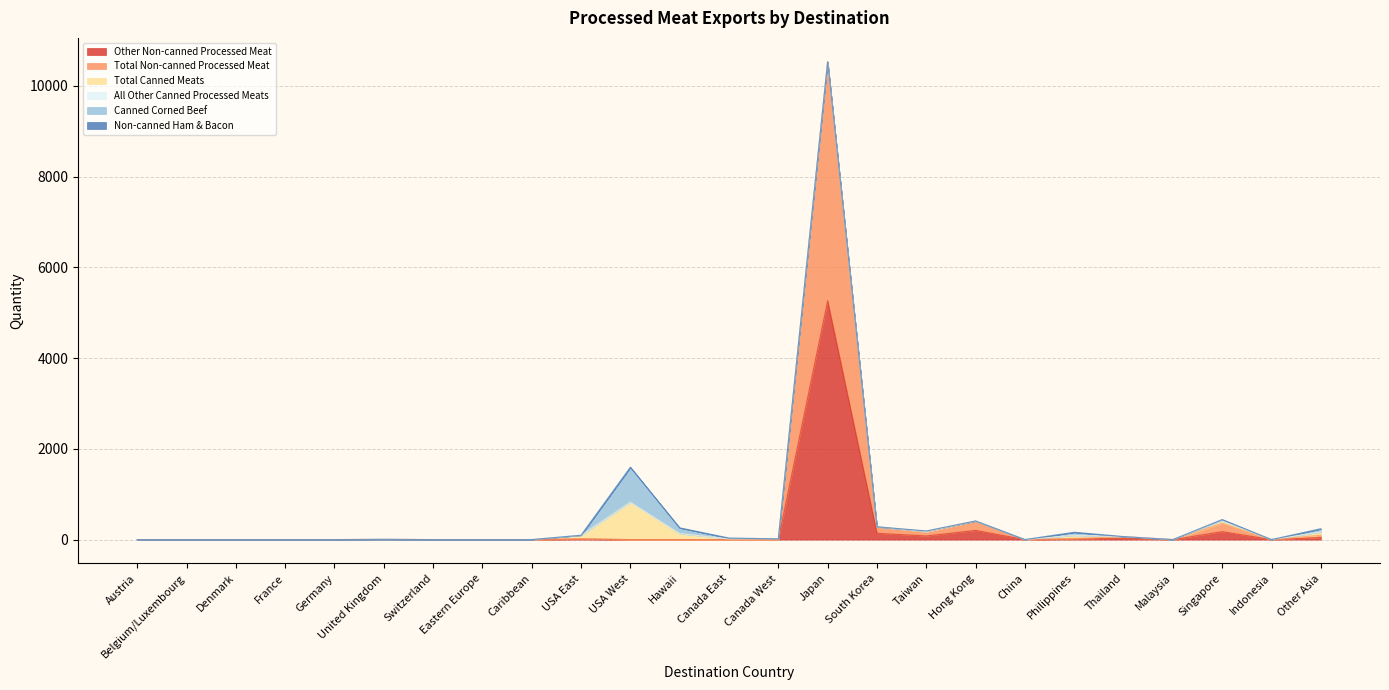

Which category has the lowest value across all series?

Austria